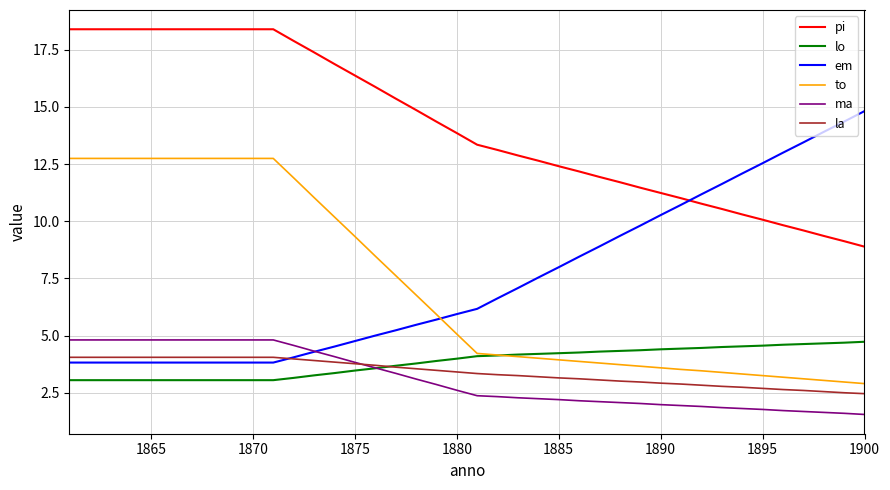

True or false: pi and lo cross at least once.

False